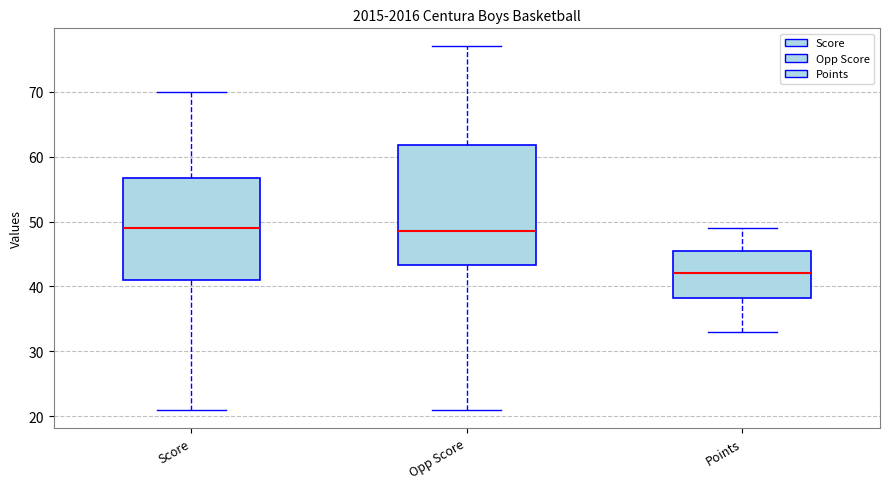

Reading left to right, transcribe this box plot: for each box, give where its median line is, the range the box spans, and where its two whiskers end, as read against the y-axis. The values are not printed on the chart, so give them approximately, as read against the axis.

Score: median 49, box 41 to 57, whiskers 21 to 70
Opp Score: median 49, box 43 to 62, whiskers 21 to 77
Points: median 42, box 38 to 46, whiskers 33 to 49